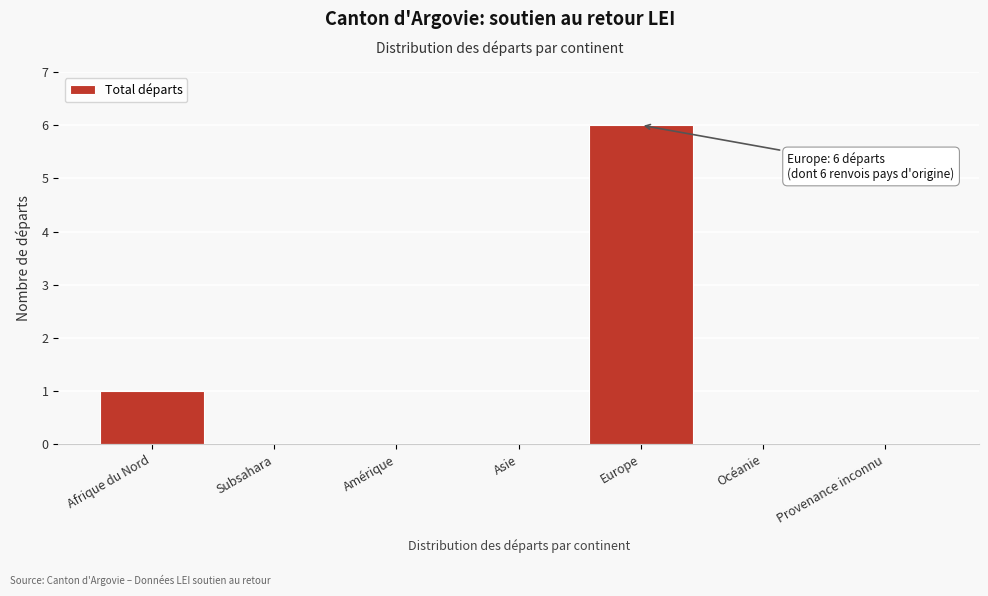

Reading right to left, what are all the values shown in this chart?

Provenance inconnu=0	Océanie=0	Europe=6	Asie=0	Amérique=0	Subsahara=0	Afrique du Nord=1